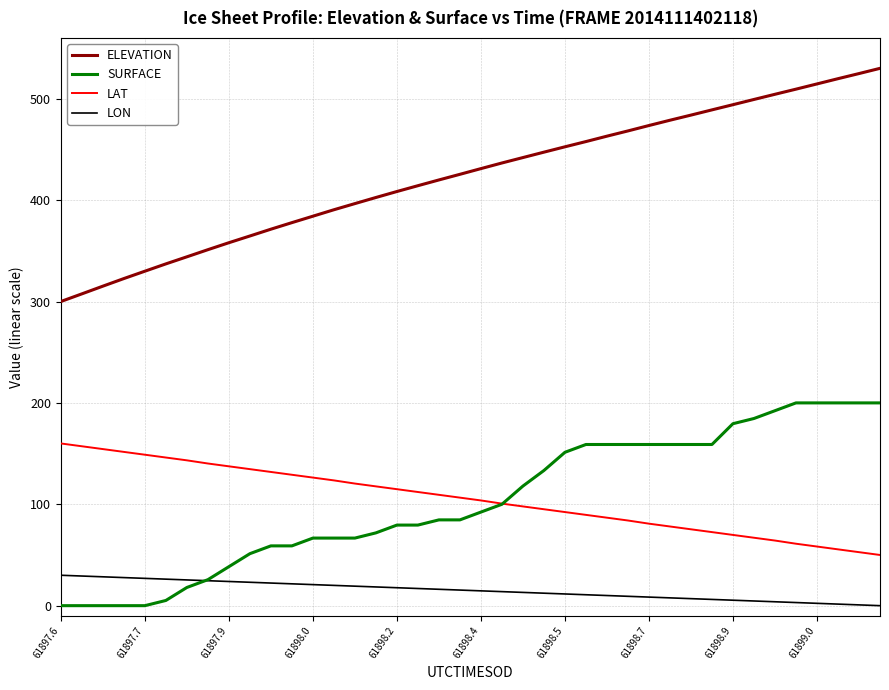

True or false: ELEVATION and LAT cross at least once.

False